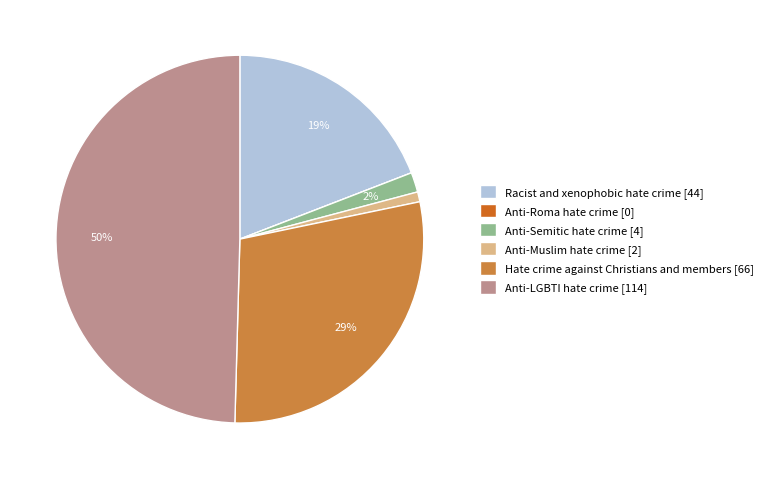

To the nearest percent, what is the difference between the Anti-Muslim hate crime and Racist and xenophobic hate crime slice percentages?

18%